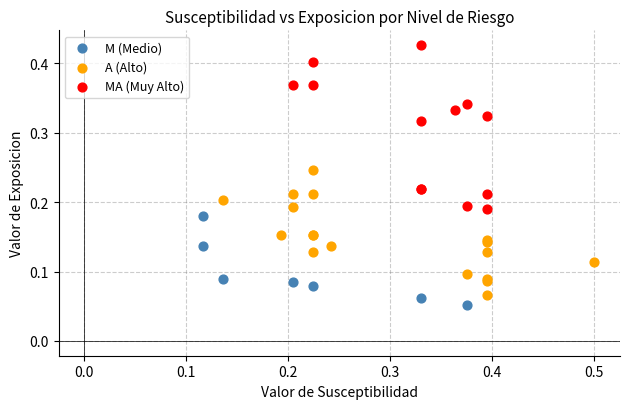

Which series reaches the minimum Y coordinate?

M (Medio)